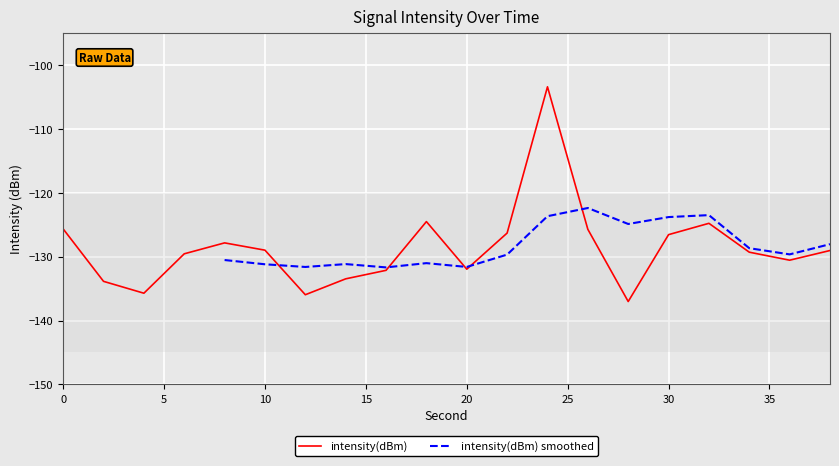

What is the greatest value displayed?

-103.4